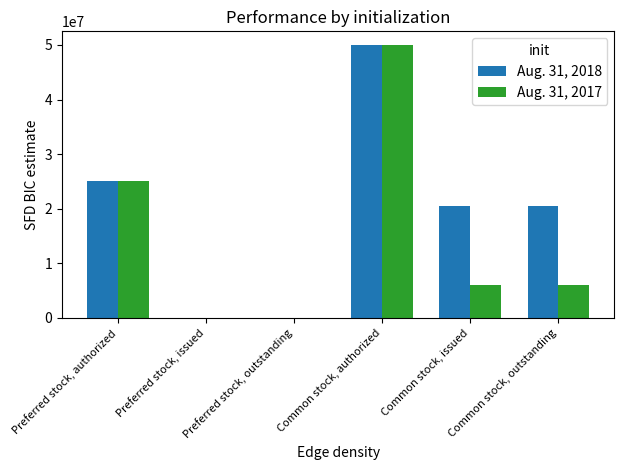

Where is Aug. 31, 2018 nearest to the value 25000000?

Preferred stock, authorized